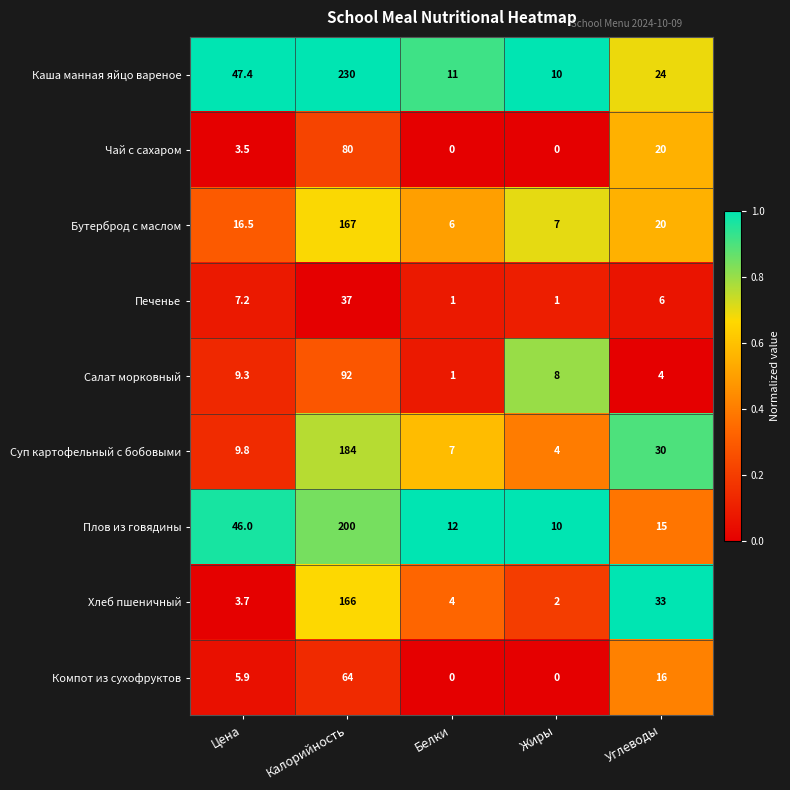

Is it true that Компот из сухофруктов equals 19.2 at Белки?

False